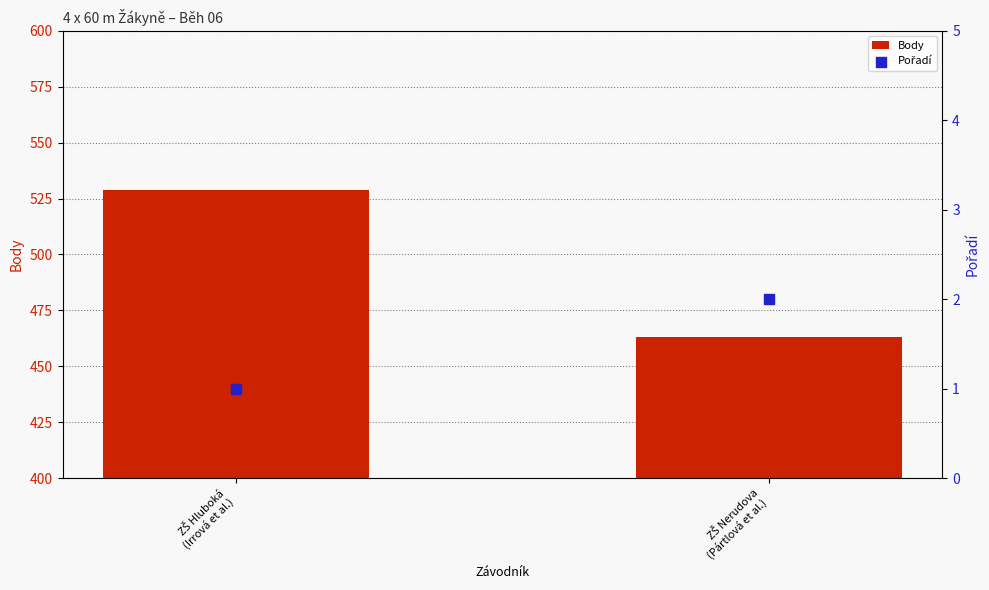

Which series reaches the maximum Y coordinate?

Body